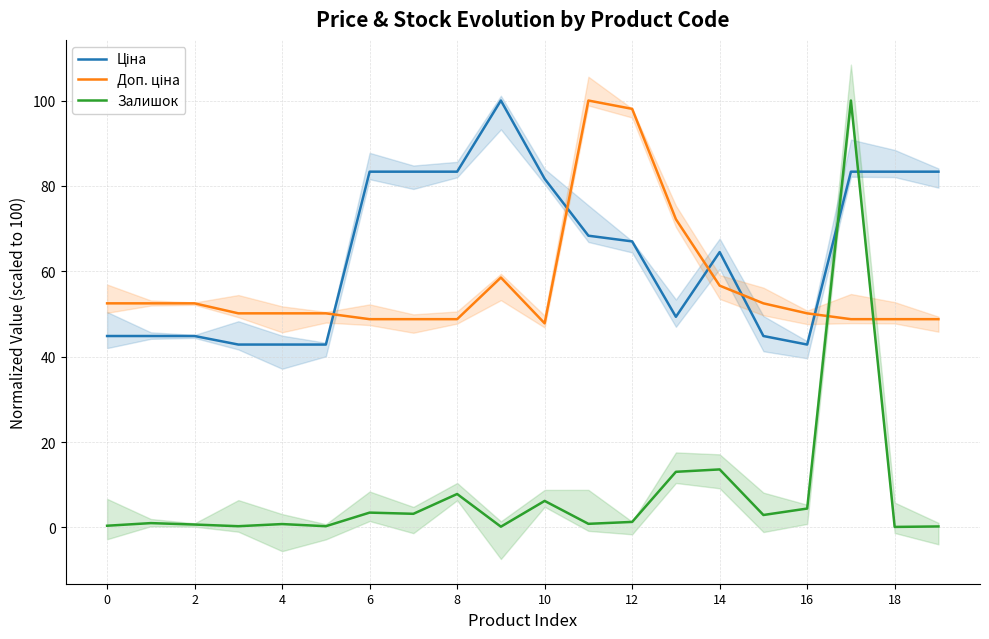

Which series has the largest total across all categories?

Ціна